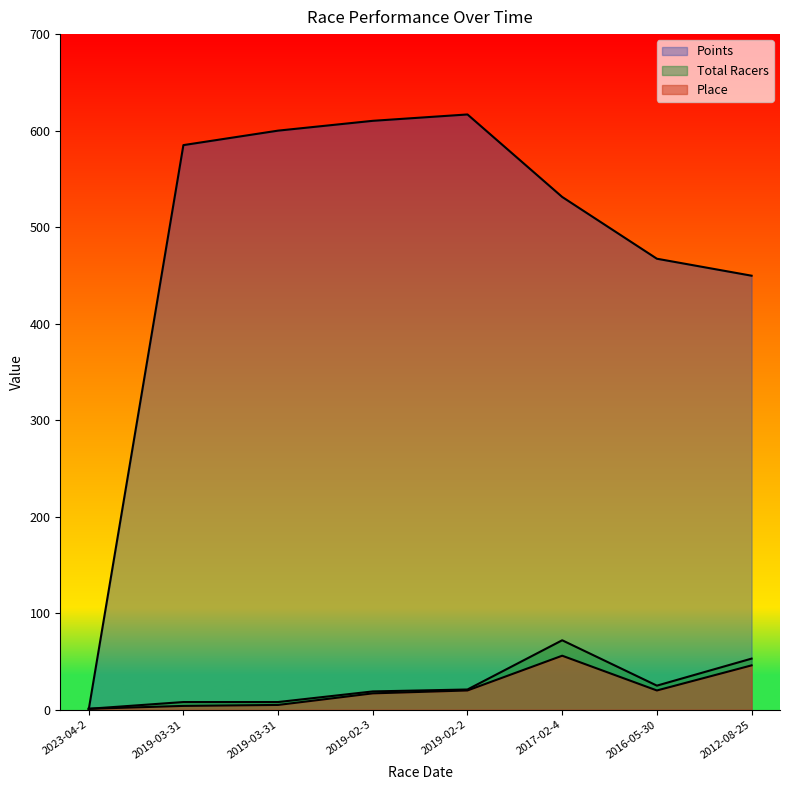

How many lines are shown in the chart?

3